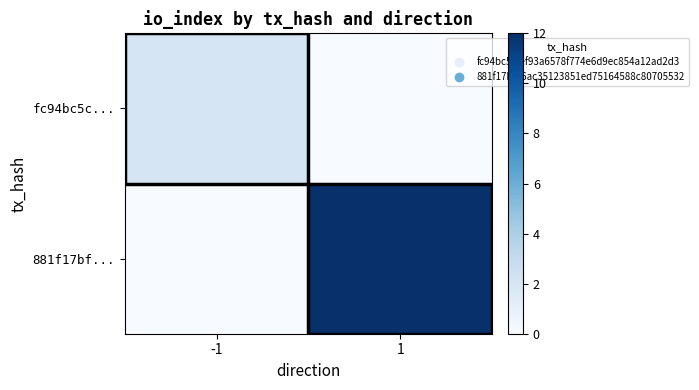

Reading left to right, list all the values displayed in this chart.

fc94bc5c...: -1=2	1=0
881f17bf...: -1=0	1=12